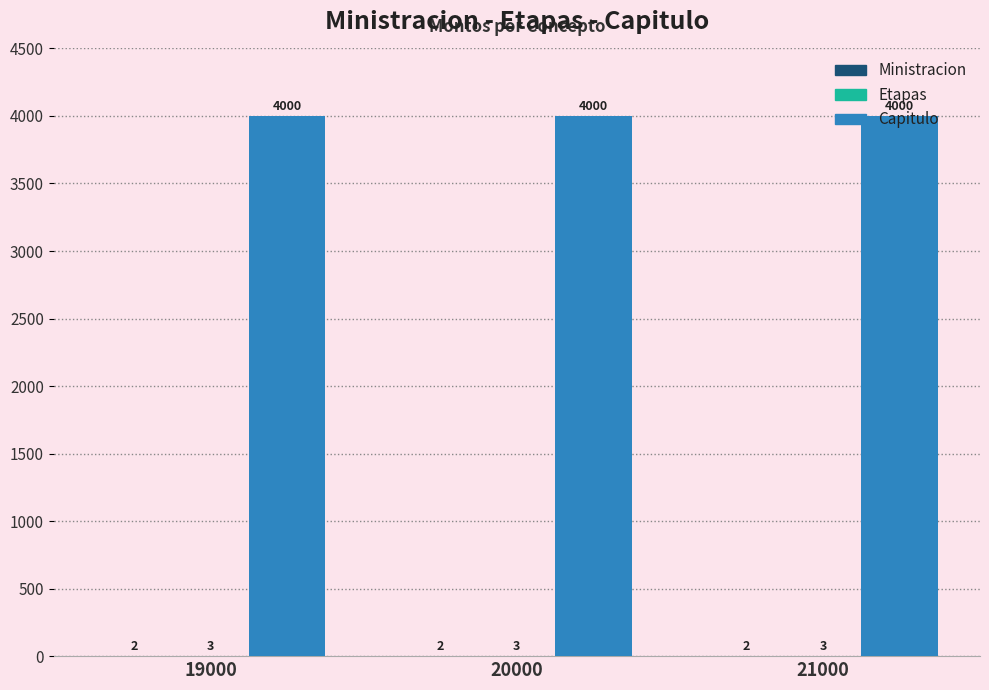

The value of Capitulo at 20000 is 4000. True or false?

True